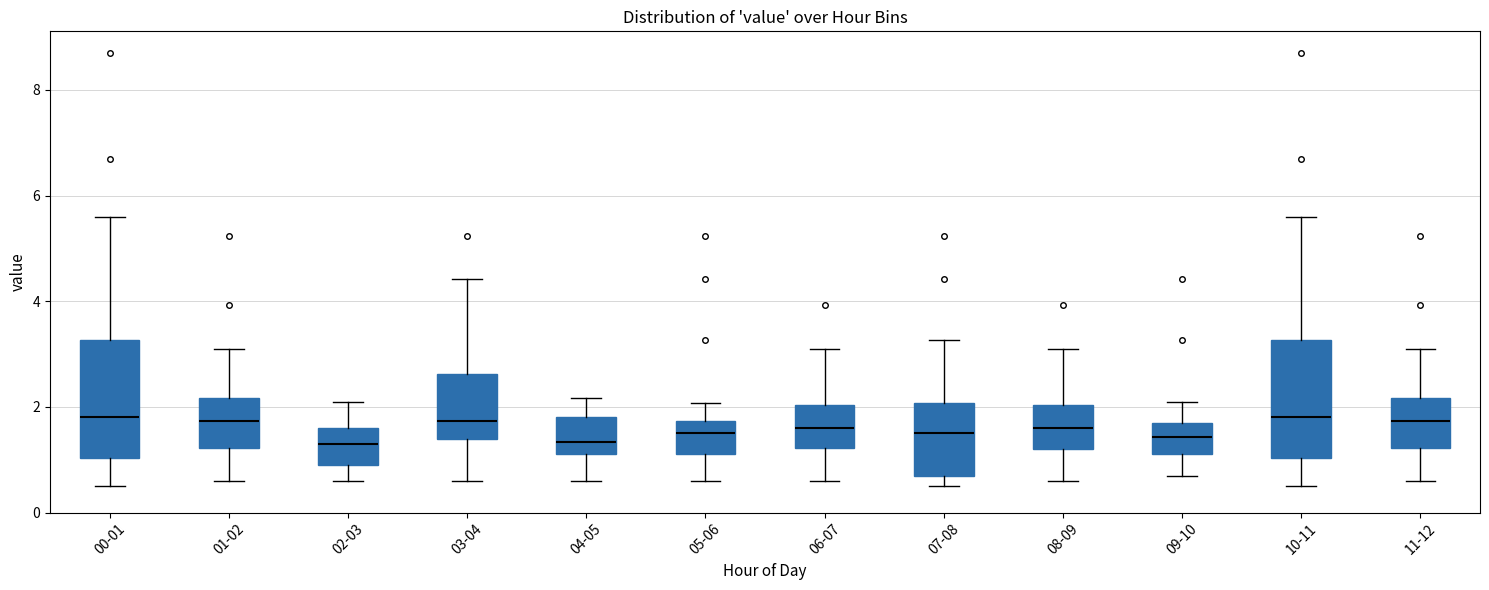

Reading left to right, transcribe this box plot: for each box, give where its median line is, the range the box spans, and where its two whiskers end, as read against the y-axis. The values are not printed on the chart, so give them approximately, as read against the axis.

00-01: median 1.8, box 1.0 to 3.2, whiskers 0.6 to 5.6
01-02: median 1.8, box 1.2 to 2.2, whiskers 0.6 to 3.2
02-03: median 1.4, box 1.0 to 1.6, whiskers 0.6 to 2.2
03-04: median 1.8, box 1.4 to 2.6, whiskers 0.6 to 4.4
04-05: median 1.4, box 1.2 to 1.8, whiskers 0.6 to 2.2
05-06: median 1.6, box 1.2 to 1.8, whiskers 0.6 to 2.0
06-07: median 1.6, box 1.2 to 2.0, whiskers 0.6 to 3.2
07-08: median 1.6, box 0.8 to 2.0, whiskers 0.6 to 3.2
08-09: median 1.6, box 1.2 to 2.0, whiskers 0.6 to 3.2
09-10: median 1.4, box 1.2 to 1.8, whiskers 0.8 to 2.2
10-11: median 1.8, box 1.0 to 3.2, whiskers 0.6 to 5.6
11-12: median 1.8, box 1.2 to 2.2, whiskers 0.6 to 3.2